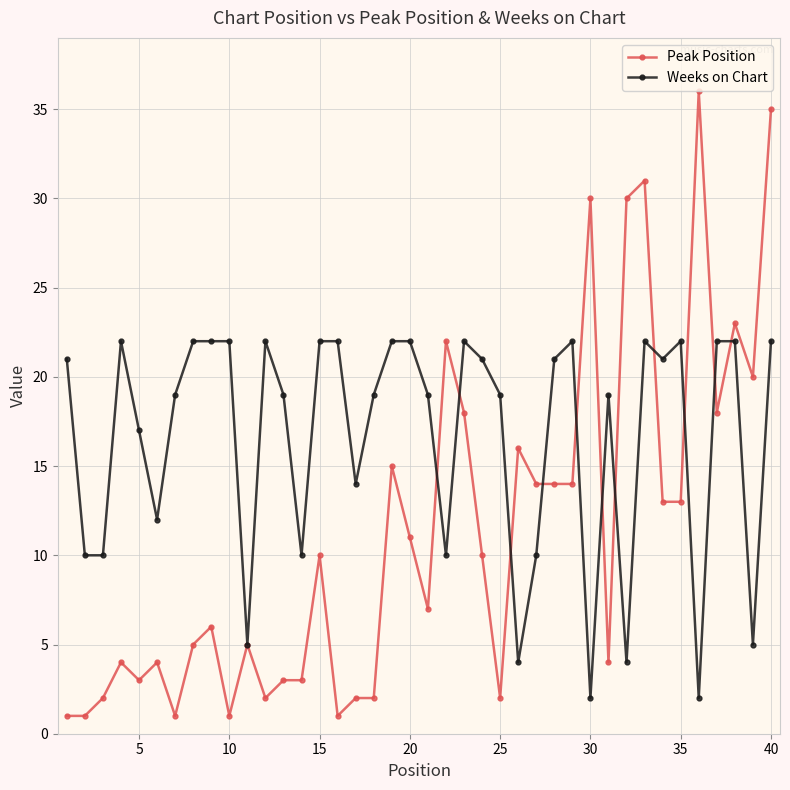

Reading left to right, transcribe all the data shown in this chart.

Peak Position: 1	1	2	4	3	4	1	5	6	1	5	2	3	3	10	1	2	2	15	11	7	22	18	10	2	16	14	14	14	30	4	30	31	13	13	36	18	23	20	35
Weeks on Chart: 21	10	10	22	17	12	19	22	22	22	5	22	19	10	22	22	14	19	22	22	19	10	22	21	19	4	10	21	22	2	19	4	22	21	22	2	22	22	5	22